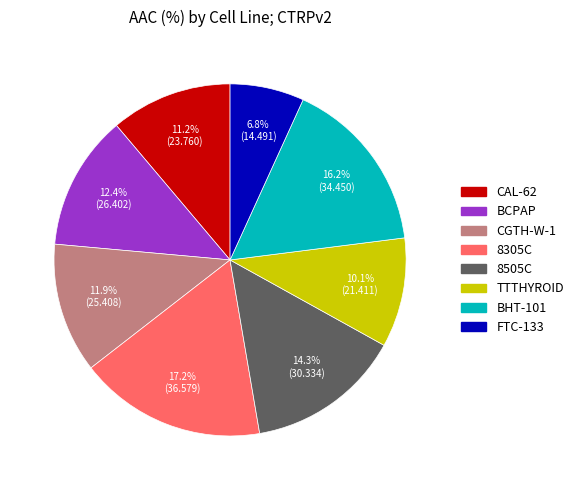

What is the largest slice in the pie chart?

8305C